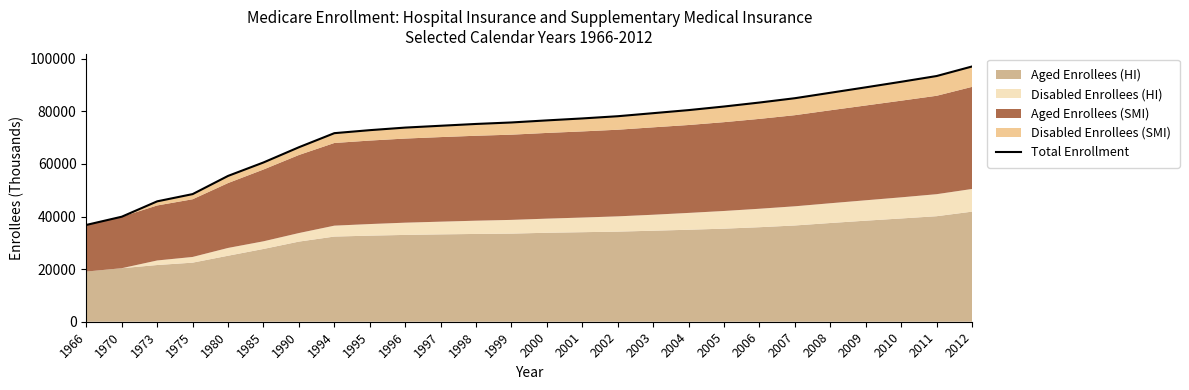

List the labels in order of value, smallest first.

1966, 1970, 1973, 1975, 1980, 1985, 1990, 1994, 1995, 1996, 1997, 1998, 1999, 2000, 2001, 2002, 2003, 2004, 2005, 2006, 2007, 2008, 2009, 2010, 2011, 2012